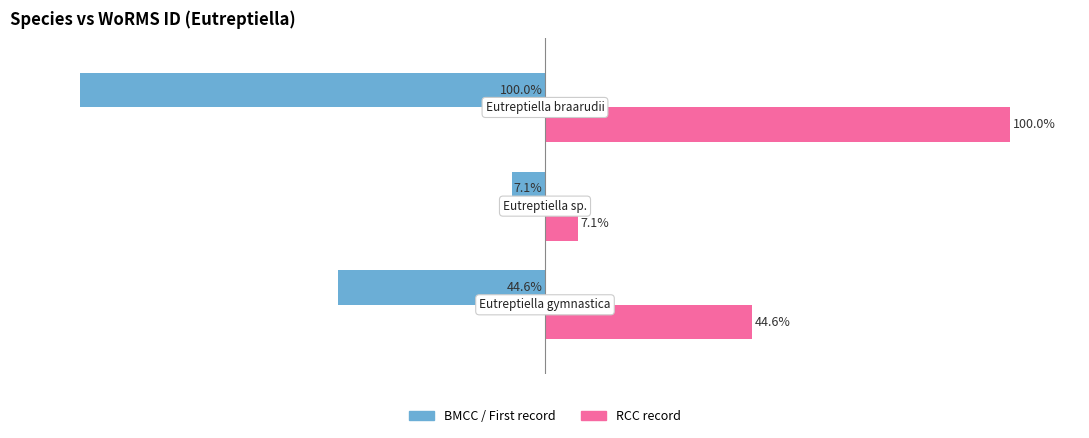

List the series in order of their peak value, highest first.

RCC record, BMCC / First record